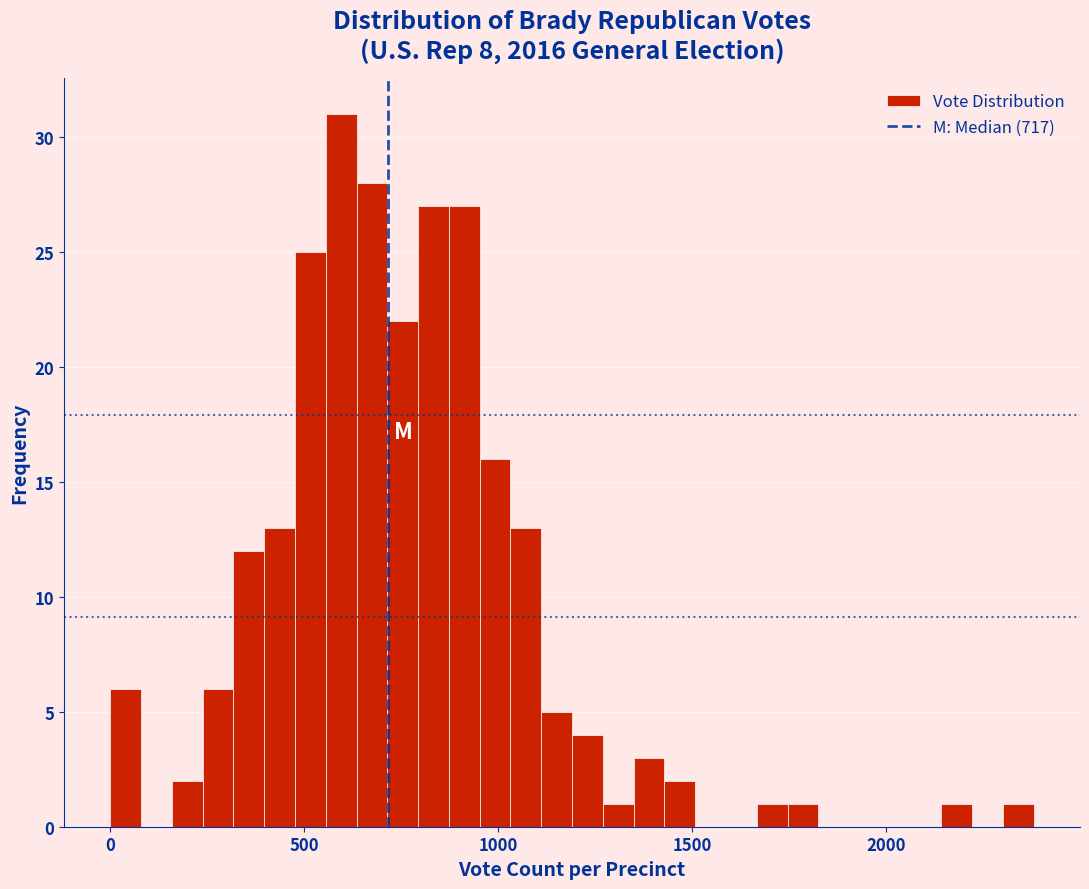

Around what value on the x-axis is the tallest bar? Give the approximate position of its centre, as read against the axis.

600